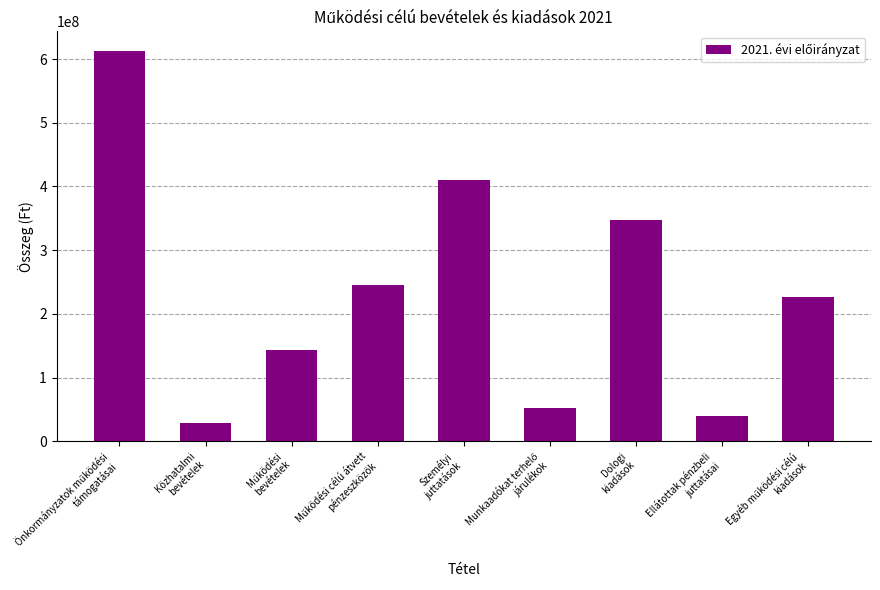

What is the difference between the maximum and minimum values?

584921334